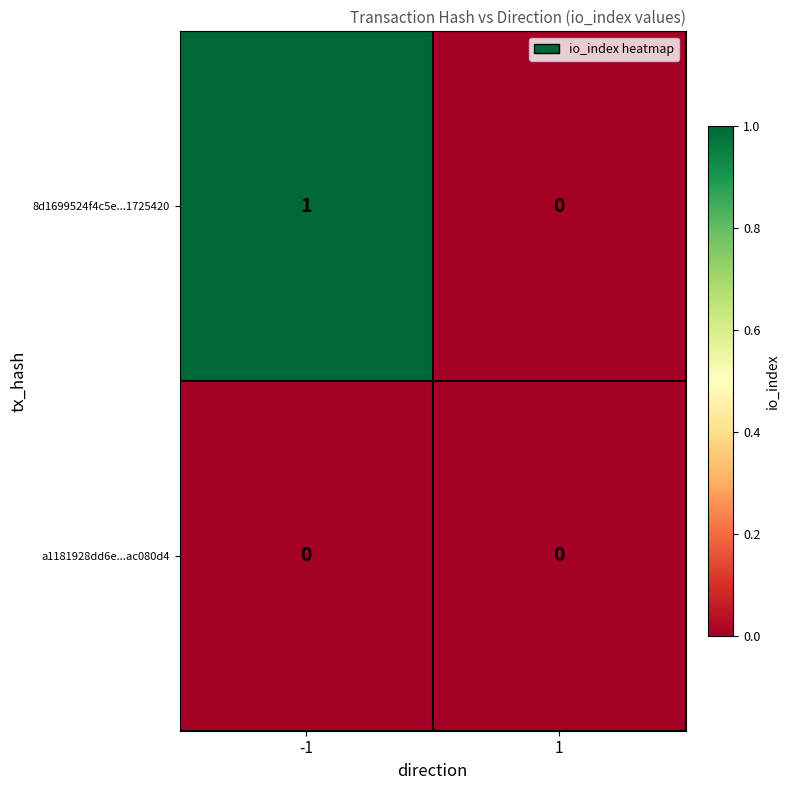

At -1, list the series in order from largest to smallest.

8d1699524f4c5e...1725420, a1181928dd6e...ac080d4